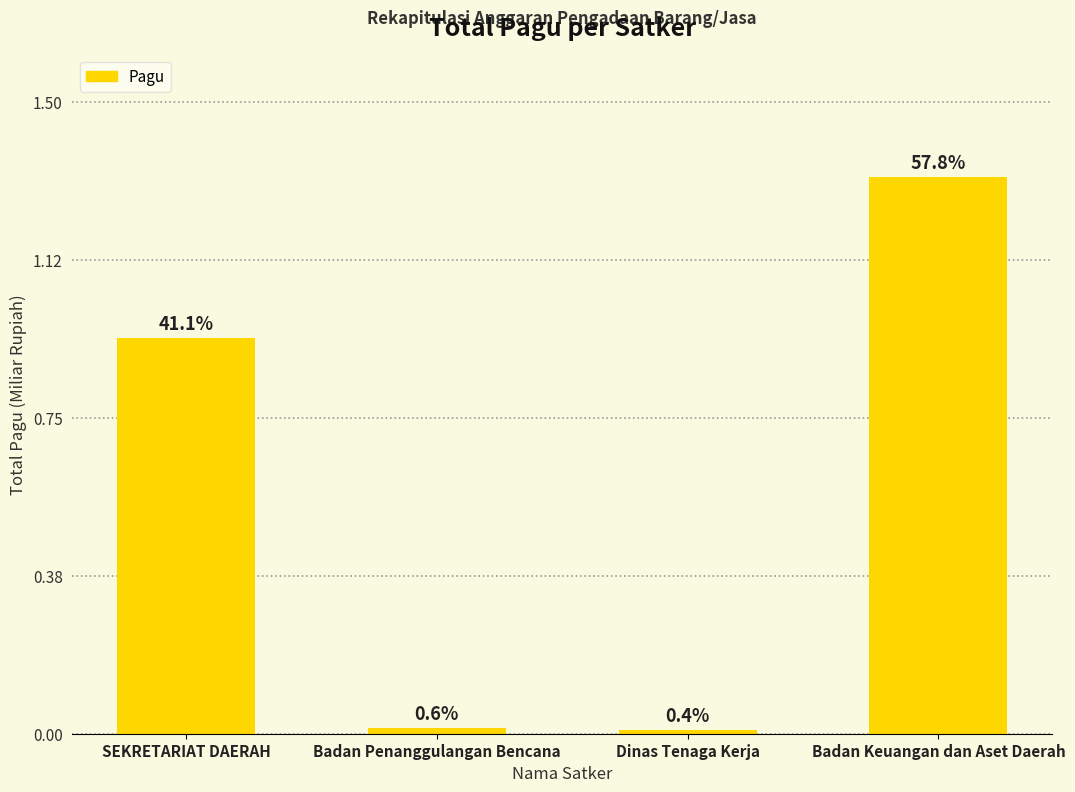

Does the chart contain any negative values?

No